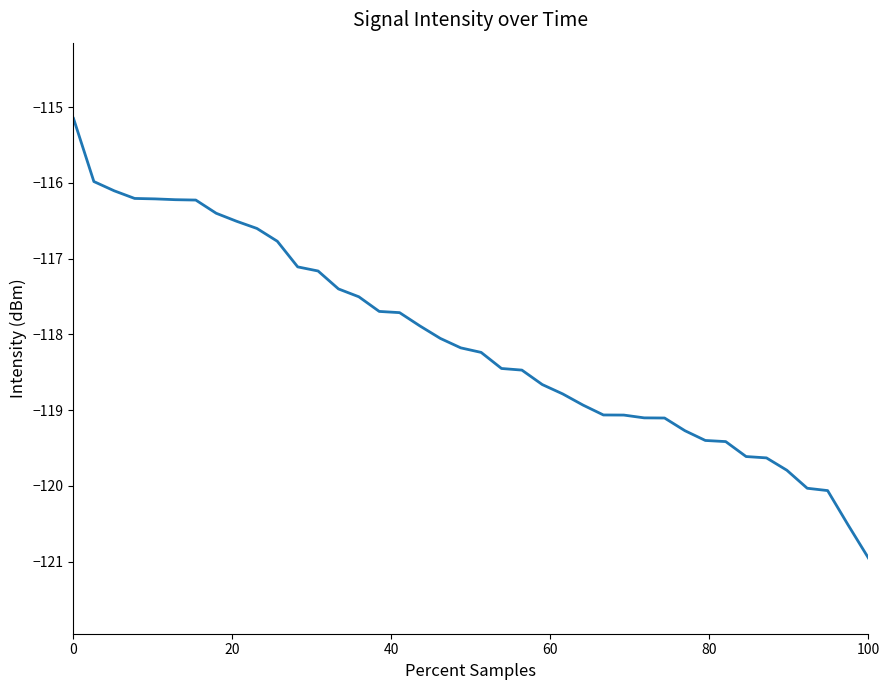

What is the greatest value displayed?

-115.2